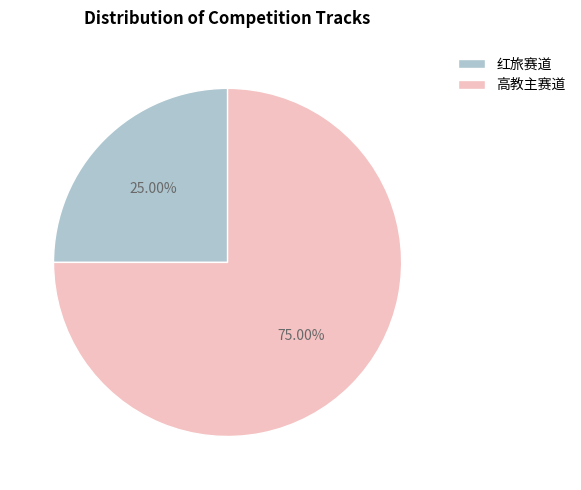

How many segments does this pie chart have?

2